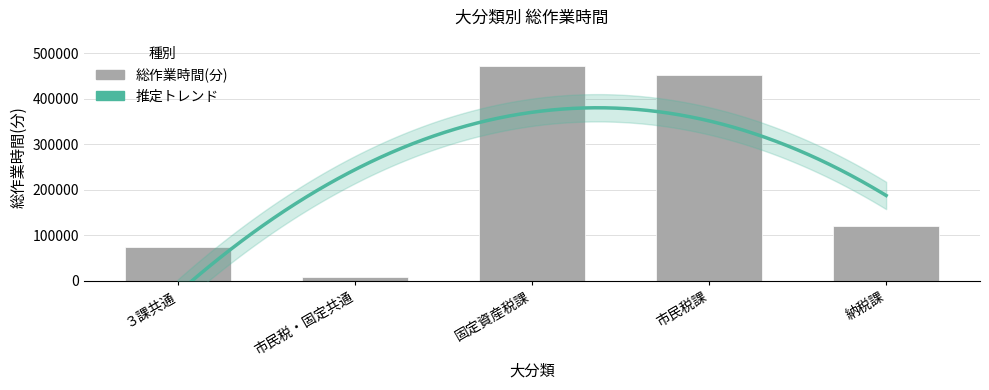

Reading right to left, list all the values displayed in this chart.

納税課=119877	市民税課=452025	固定資産税課=470944	市民税・固定共通=8100	３課共通=73768